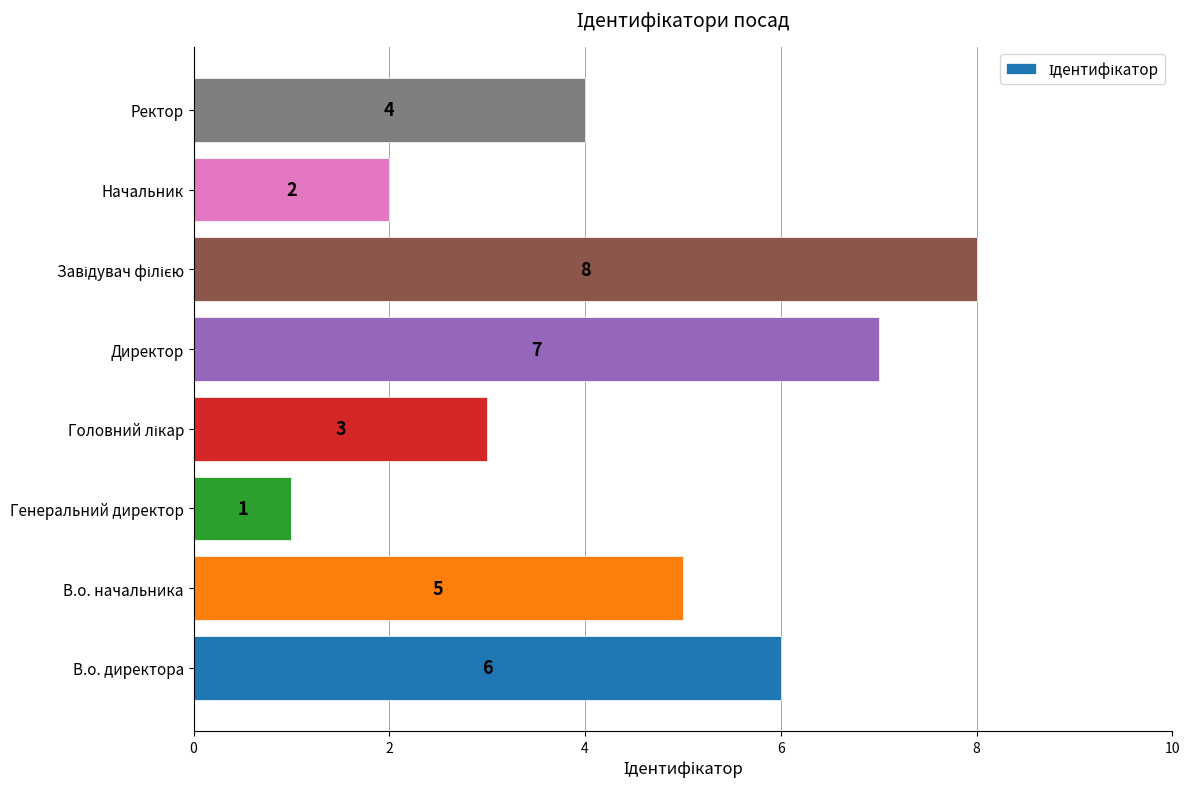

What is the difference between the second highest and second lowest values?

5